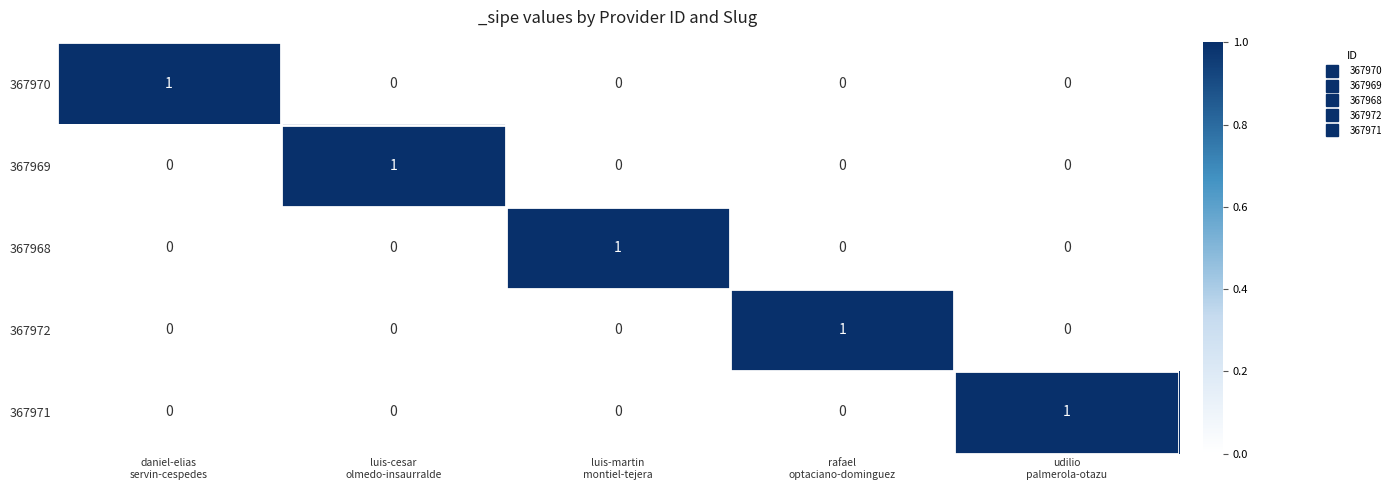

Count the 367970 values in the range 0 to 1.

5